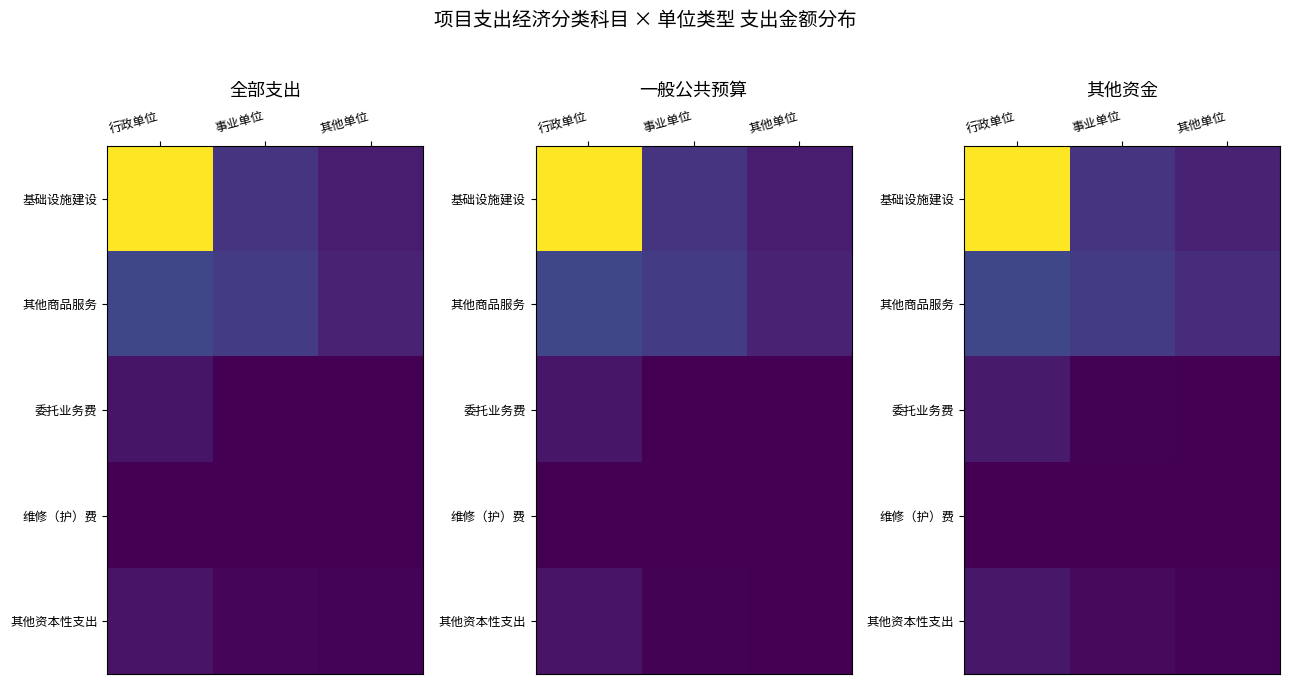

The 基础设施建设 series shows 46.9 at 行政单位. True or false?

False